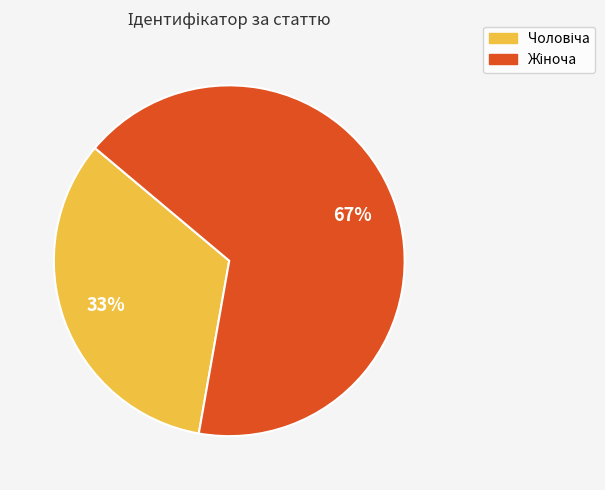

To the nearest percent, what is the average slice percentage?

50%